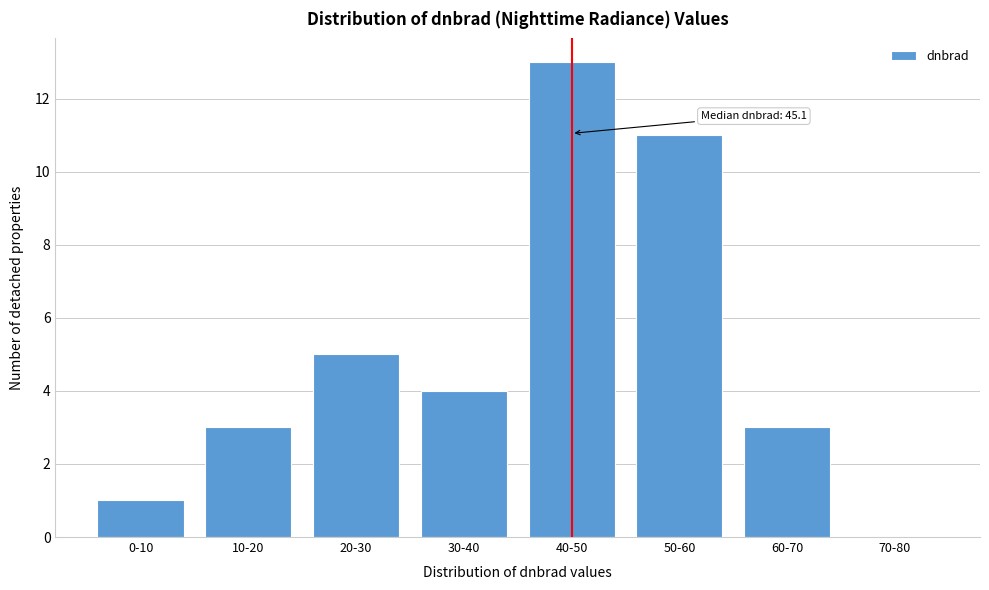

Reading left to right, extract all data points from this chart.

0-10=1	10-20=3	20-30=5	30-40=4	40-50=13	50-60=11	60-70=3	70-80=0